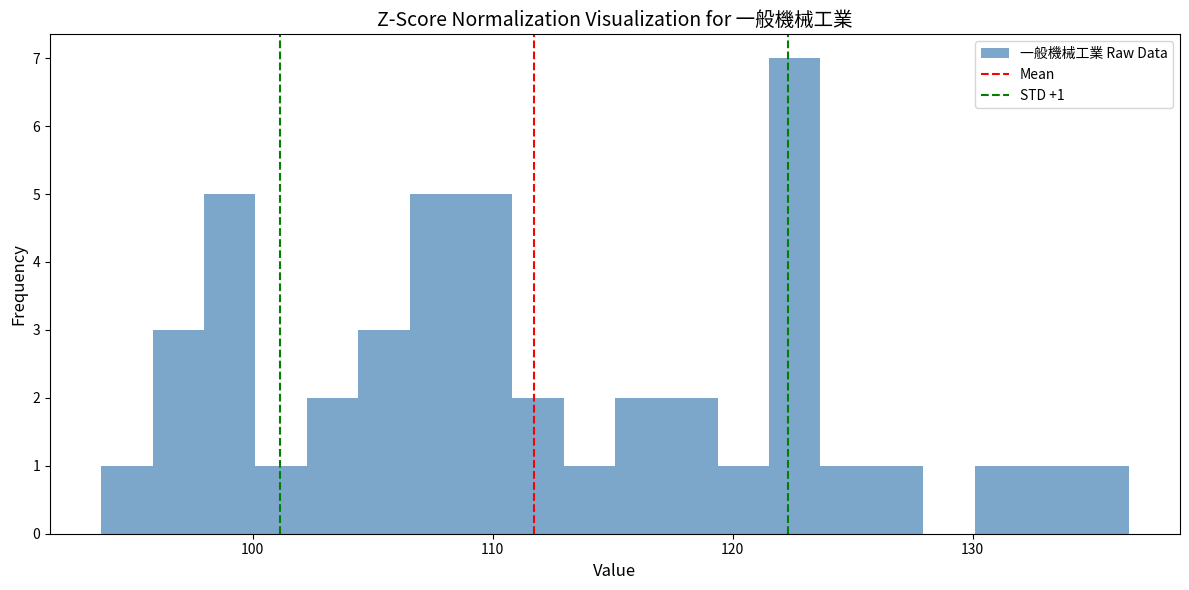

Read against the x-axis, roughly where is the centre of the tallest bar?

123